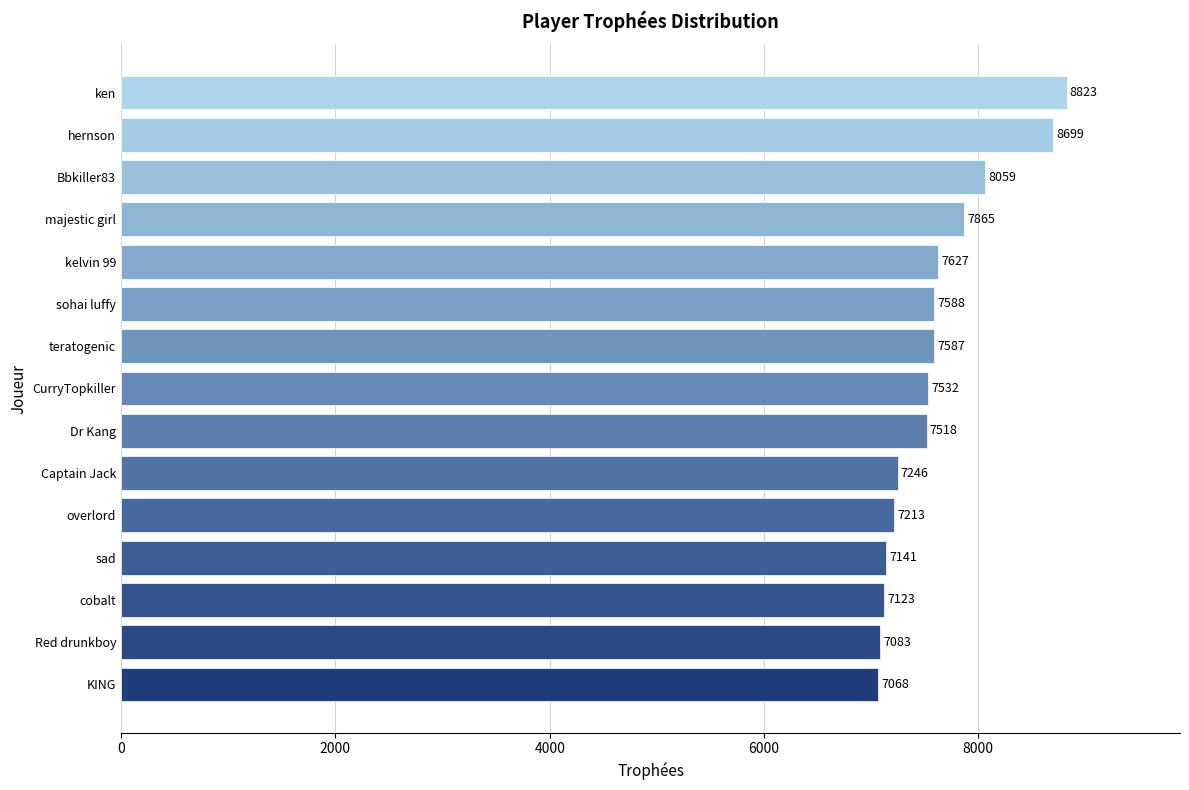

List the labels in order of value, smallest first.

KING, Red drunkboy, cobalt, sad, overlord, Captain Jack, Dr Kang, CurryTopkiller, teratogenic, sohai luffy, kelvin 99, majestic girl, Bbkiller83, hernson, ken